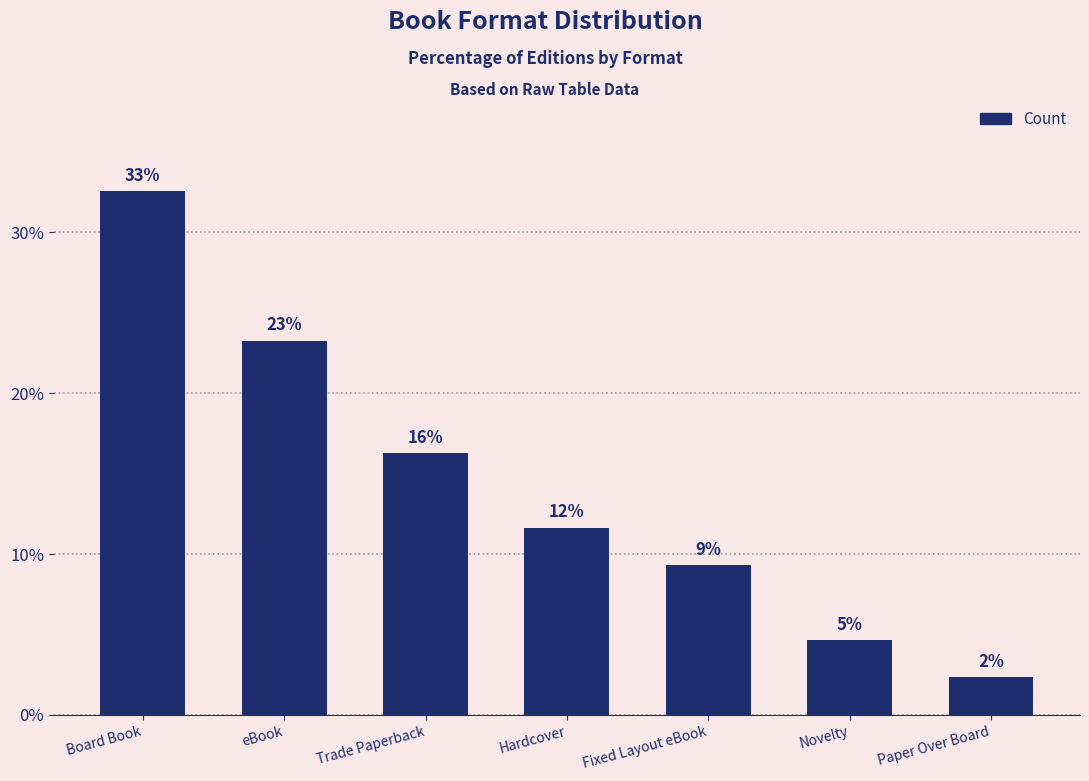

Does the chart contain any negative values?

No